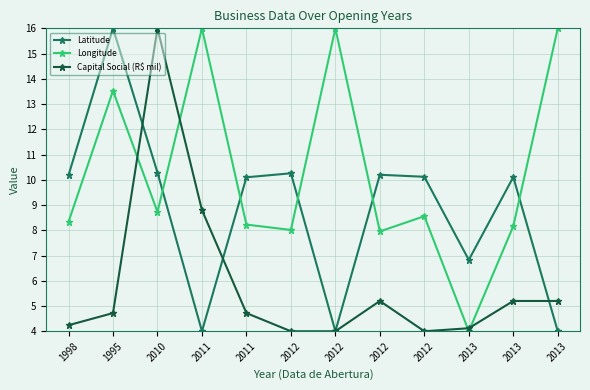

Which has a higher value, 2010 or 2011?

2010